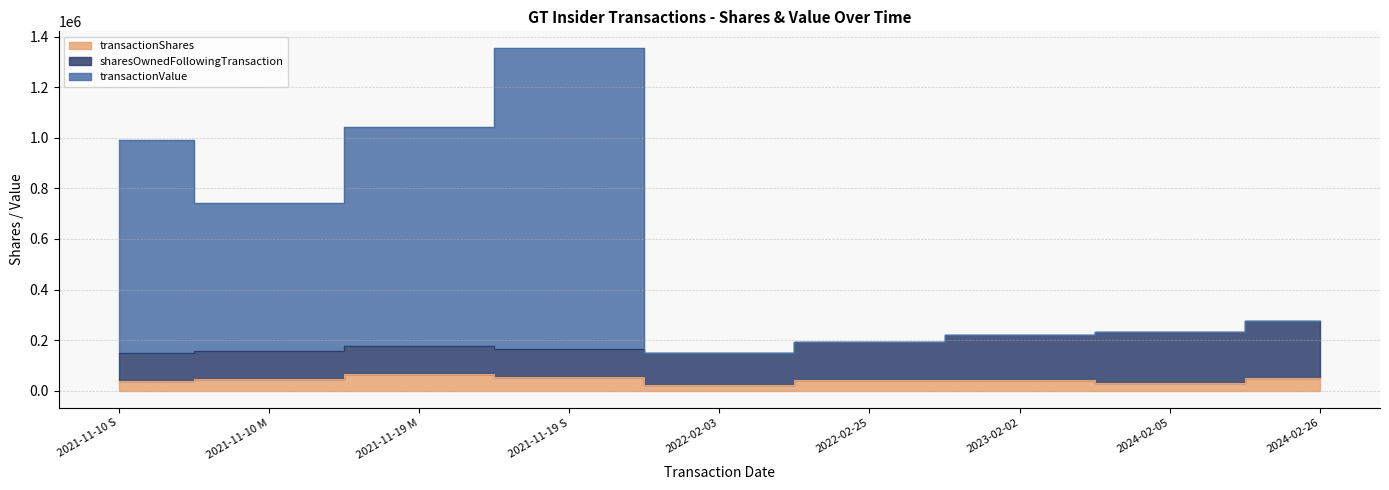

What is the minimum value shown in the chart?

23162